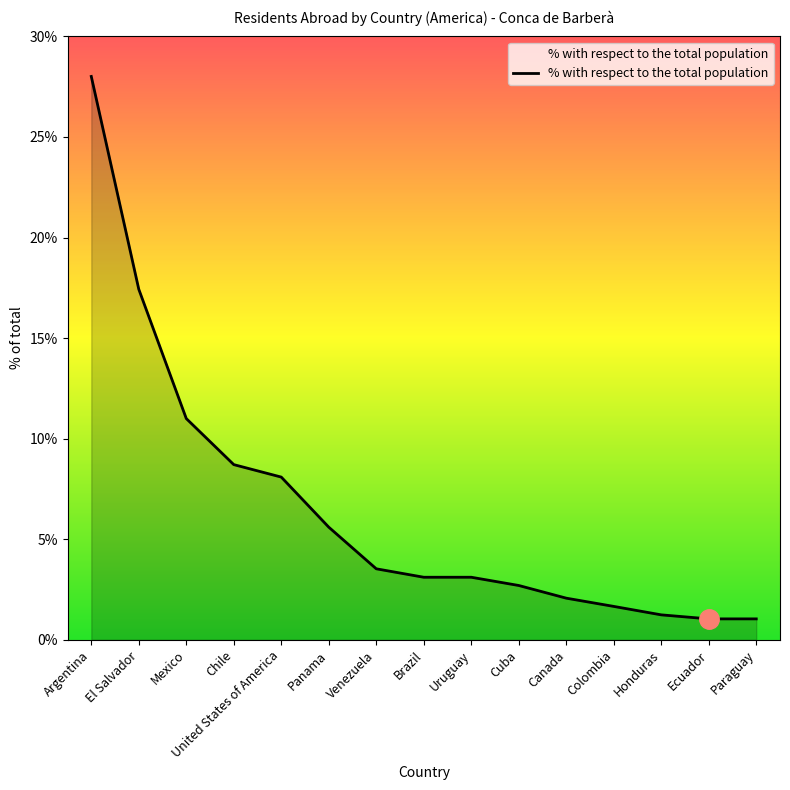

What position from the left is Mexico?

3